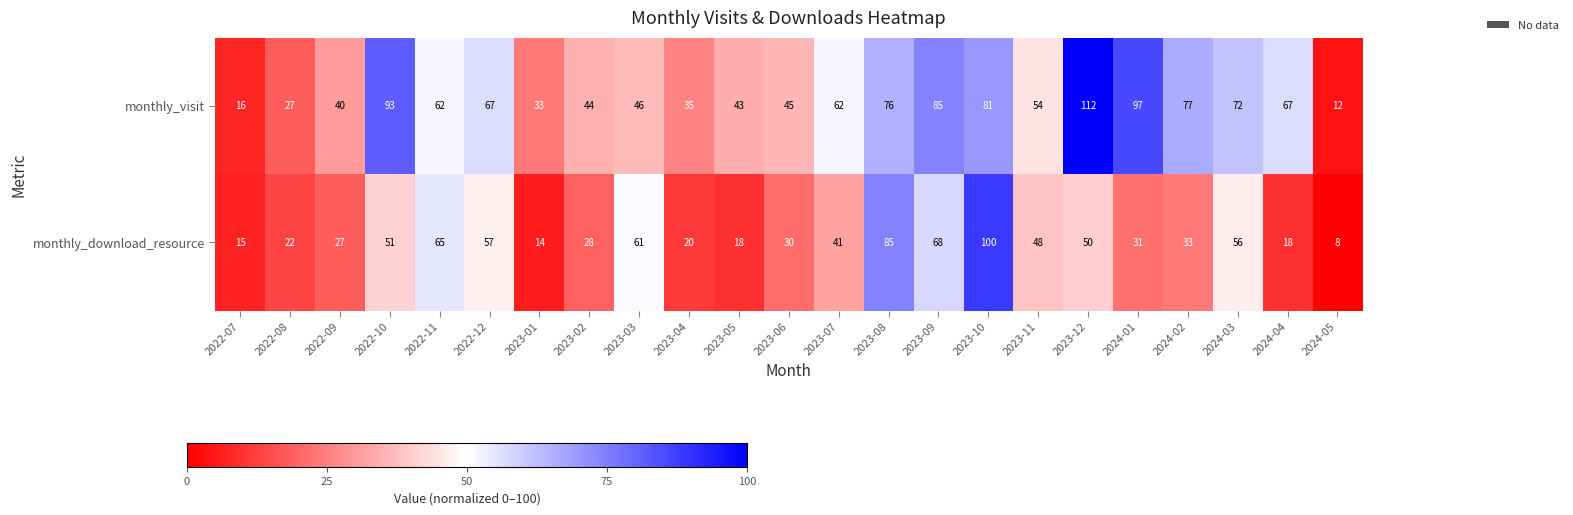

Is it true that monthly_visit equals 44 at 2023-02?

True